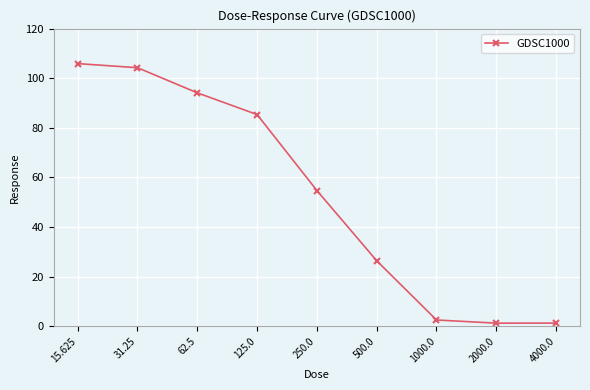

How many data points are less than 54?

4